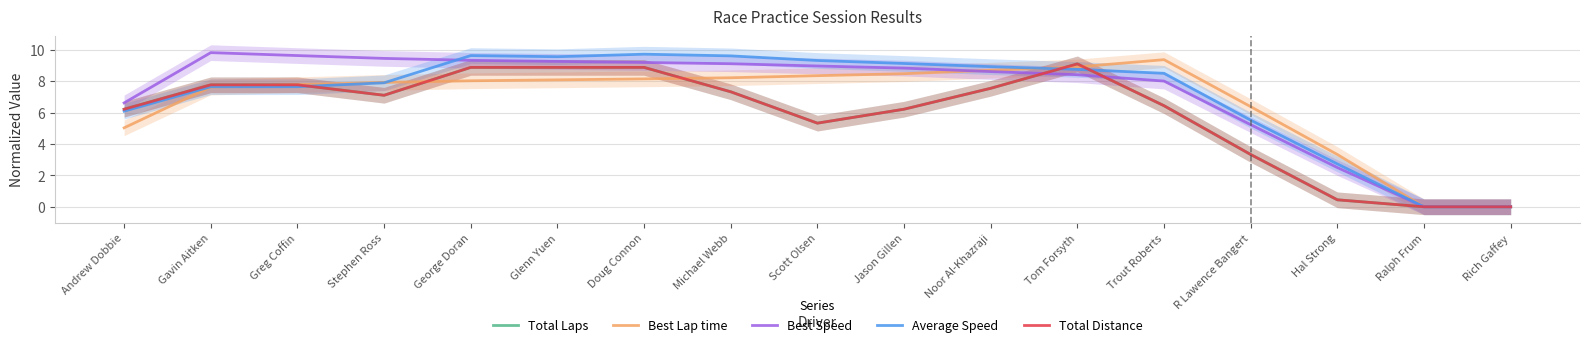

Which series has the largest total across all categories?

Best Speed